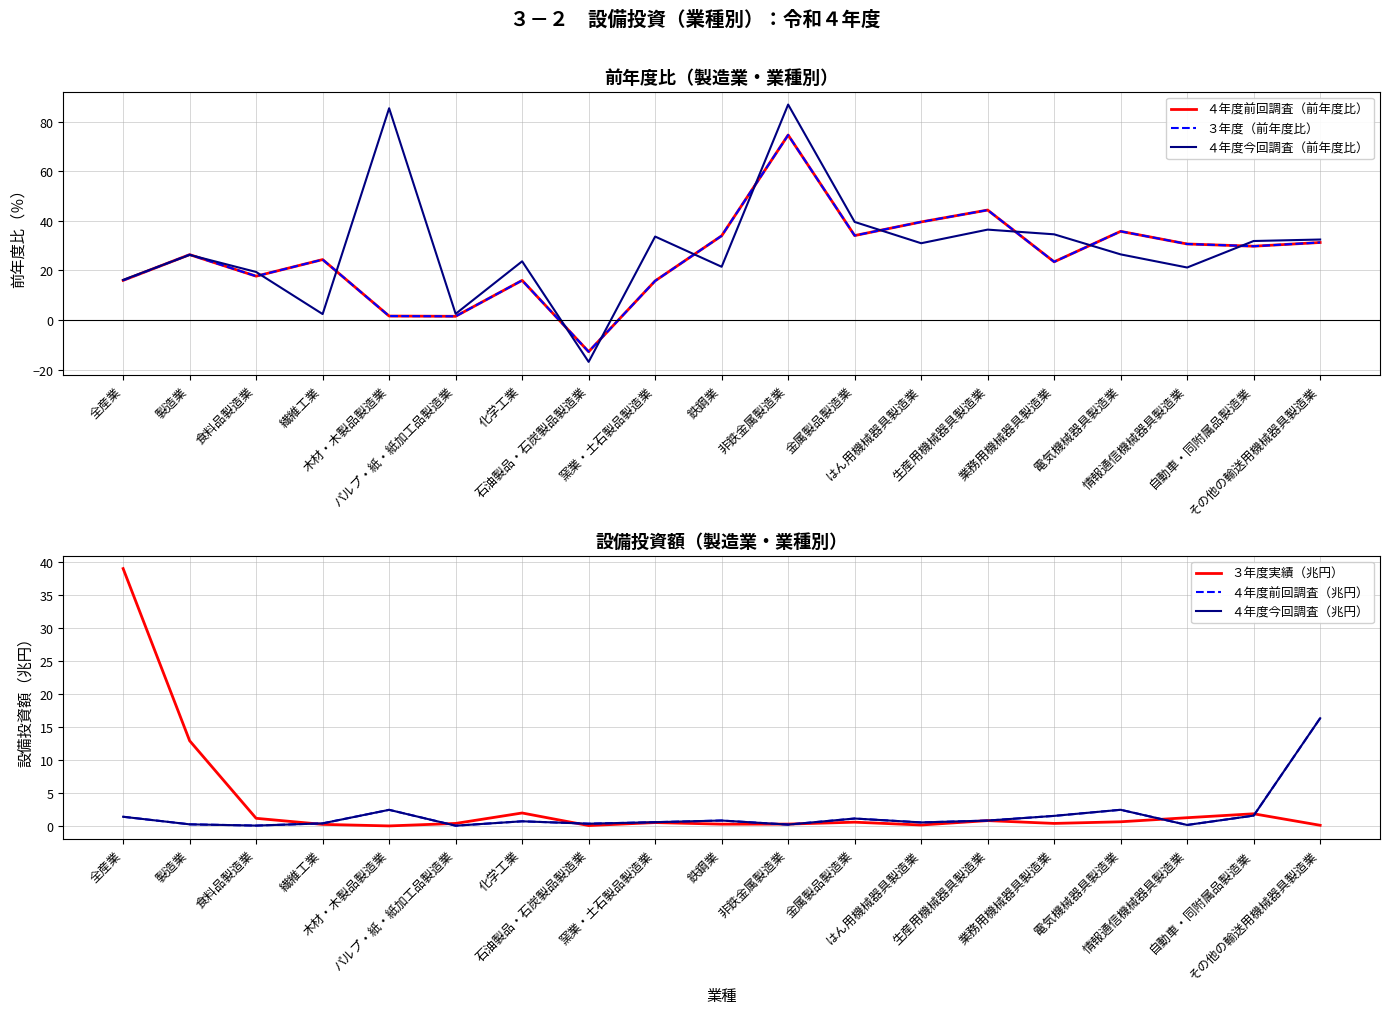

Rank the series by their maximum value, from lowest to highest.

４年度前回調査（兆円）, ４年度今回調査（兆円）, ３年度実績（兆円）, ４年度前回調査（前年度比）, ３年度（前年度比）, ４年度今回調査（前年度比）